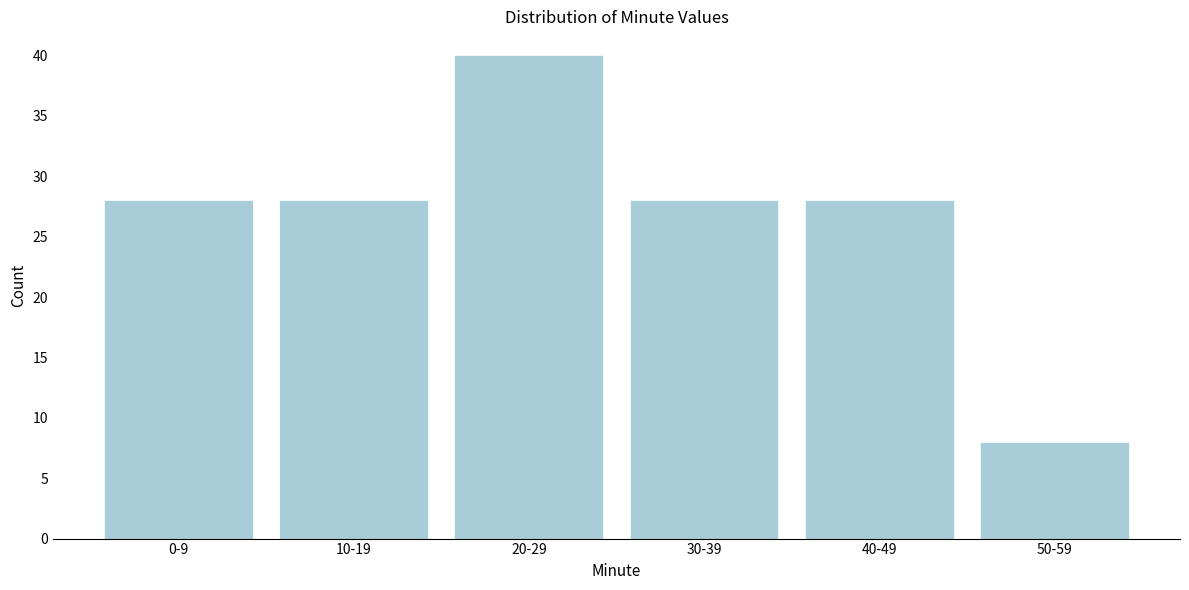

Reading right to left, what are all the values shown in this chart?

8	28	28	40	28	28